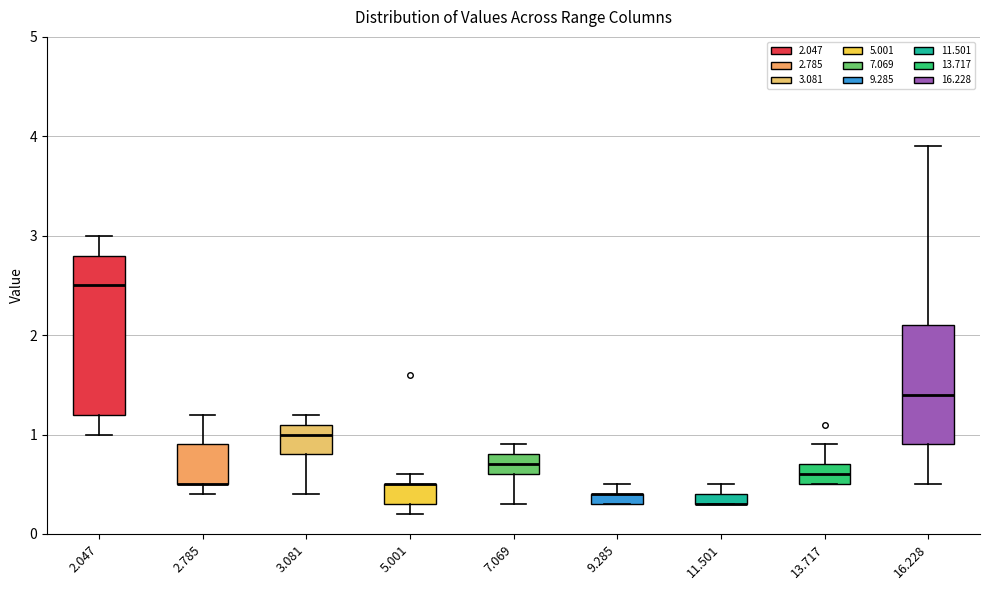

Which box is the tallest, from its lower edge to its upper edge?

2.047